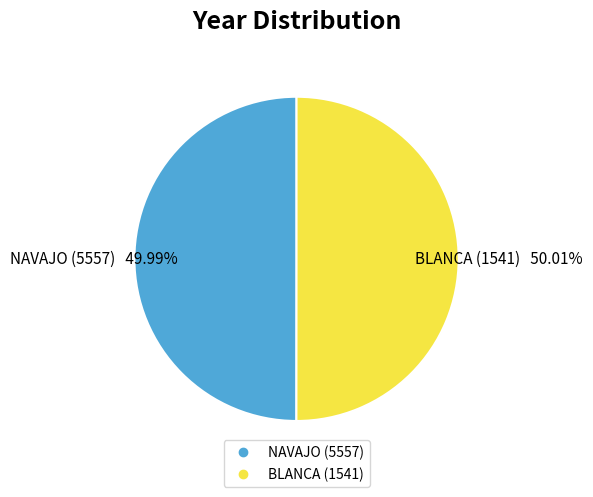

Is the sum of NAVAJO (5557) and BLANCA (1541) greater than half?

Yes